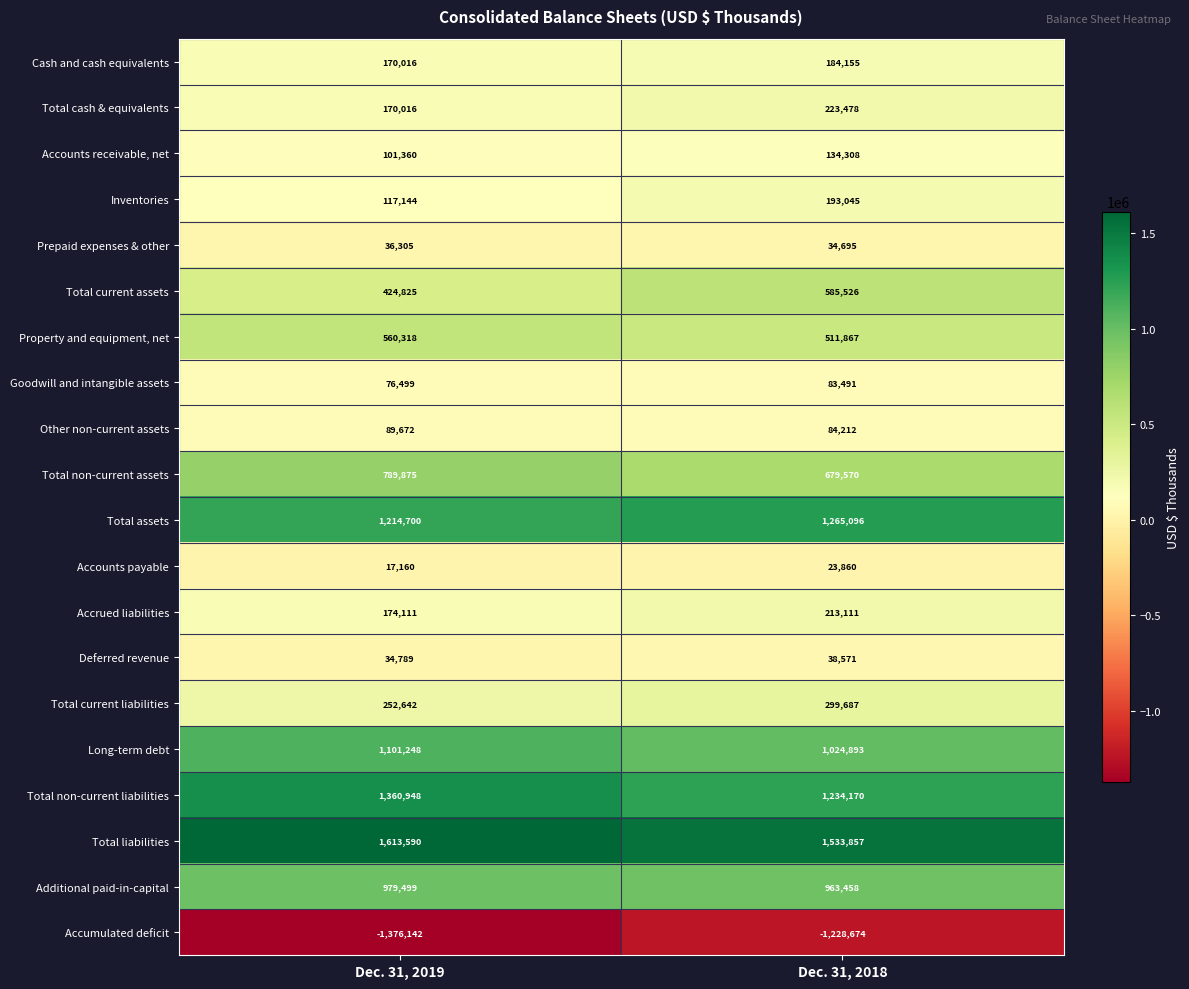

What is the highest value of the Total current liabilities series?

299687